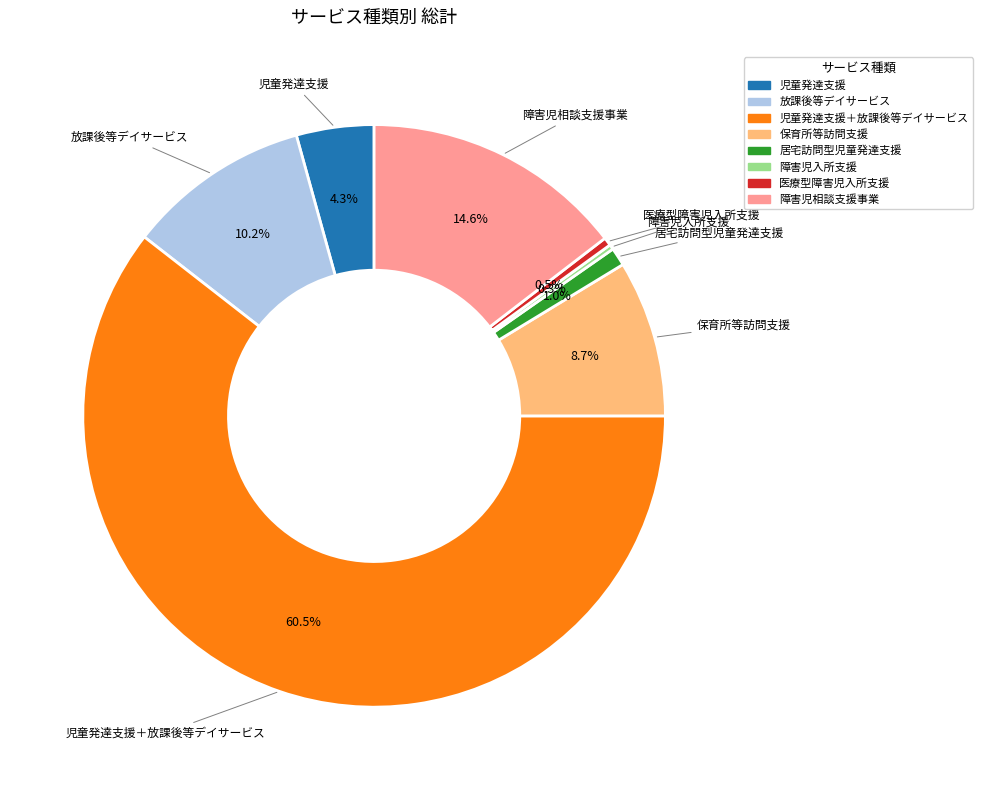

What portion of the pie excludes 保育所等訪問支援?

91.3%